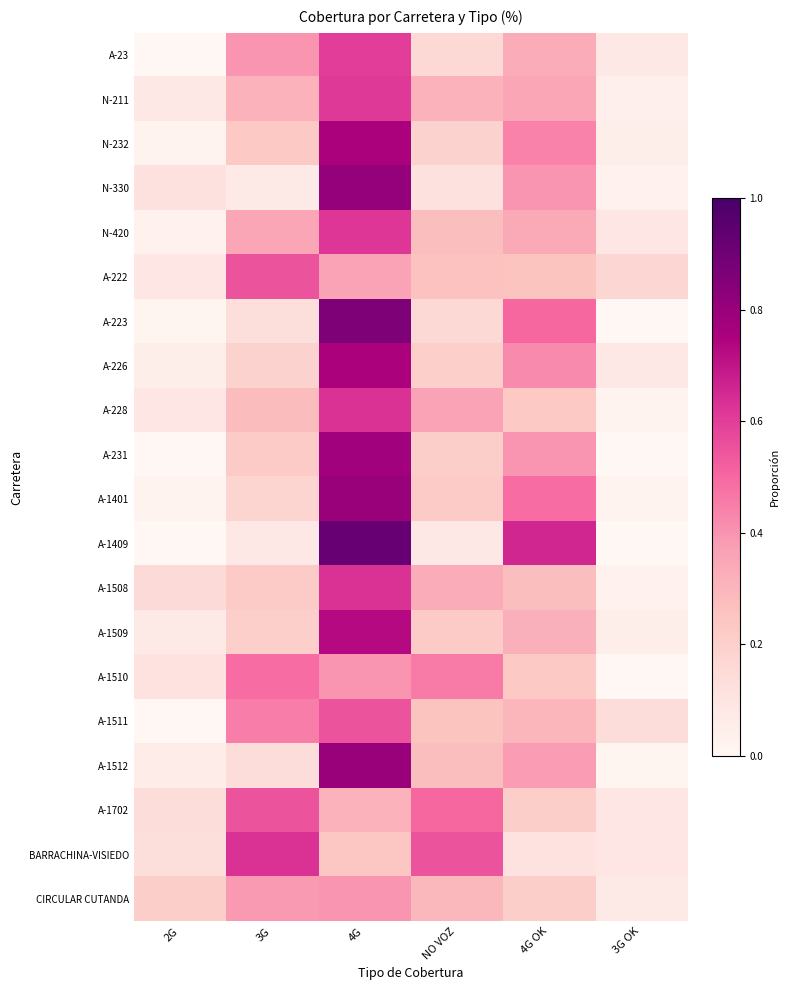

Reading left to right, transcribe all the data shown in this chart.

A-23: 2G=0.0	3G=0.4	4G=0.6	NO VOZ=0.2	4G OK=0.3	3G OK=0.1
N-211: 2G=0.1	3G=0.3	4G=0.6	NO VOZ=0.3	4G OK=0.3	3G OK=0.0
N-232: 2G=0.0	3G=0.2	4G=0.8	NO VOZ=0.2	4G OK=0.4	3G OK=0.1
N-330: 2G=0.1	3G=0.1	4G=0.8	NO VOZ=0.1	4G OK=0.4	3G OK=0.0
N-420: 2G=0.0	3G=0.3	4G=0.6	NO VOZ=0.3	4G OK=0.3	3G OK=0.1
A-222: 2G=0.1	3G=0.6	4G=0.4	NO VOZ=0.3	4G OK=0.2	3G OK=0.2
A-223: 2G=0.0	3G=0.1	4G=0.9	NO VOZ=0.2	4G OK=0.5	3G OK=0.0
A-226: 2G=0.1	3G=0.2	4G=0.8	NO VOZ=0.2	4G OK=0.4	3G OK=0.1
A-228: 2G=0.1	3G=0.3	4G=0.6	NO VOZ=0.4	4G OK=0.2	3G OK=0.0
A-231: 2G=0.0	3G=0.2	4G=0.8	NO VOZ=0.2	4G OK=0.4	3G OK=0.0
A-1401: 2G=0.0	3G=0.2	4G=0.8	NO VOZ=0.2	4G OK=0.5	3G OK=0.0
A-1409: 2G=0.0	3G=0.1	4G=0.9	NO VOZ=0.1	4G OK=0.7	3G OK=0.0
A-1508: 2G=0.1	3G=0.2	4G=0.6	NO VOZ=0.3	4G OK=0.3	3G OK=0.0
A-1509: 2G=0.1	3G=0.2	4G=0.7	NO VOZ=0.2	4G OK=0.3	3G OK=0.1
A-1510: 2G=0.1	3G=0.5	4G=0.4	NO VOZ=0.5	4G OK=0.2	3G OK=0.0
A-1511: 2G=0.0	3G=0.5	4G=0.6	NO VOZ=0.2	4G OK=0.3	3G OK=0.1
A-1512: 2G=0.1	3G=0.1	4G=0.8	NO VOZ=0.3	4G OK=0.4	3G OK=0.0
A-1702: 2G=0.1	3G=0.6	4G=0.3	NO VOZ=0.5	4G OK=0.2	3G OK=0.1
BARRACHINA-VISIEDO: 2G=0.1	3G=0.6	4G=0.2	NO VOZ=0.6	4G OK=0.1	3G OK=0.1
CIRCULAR CUTANDA: 2G=0.2	3G=0.4	4G=0.4	NO VOZ=0.3	4G OK=0.2	3G OK=0.1